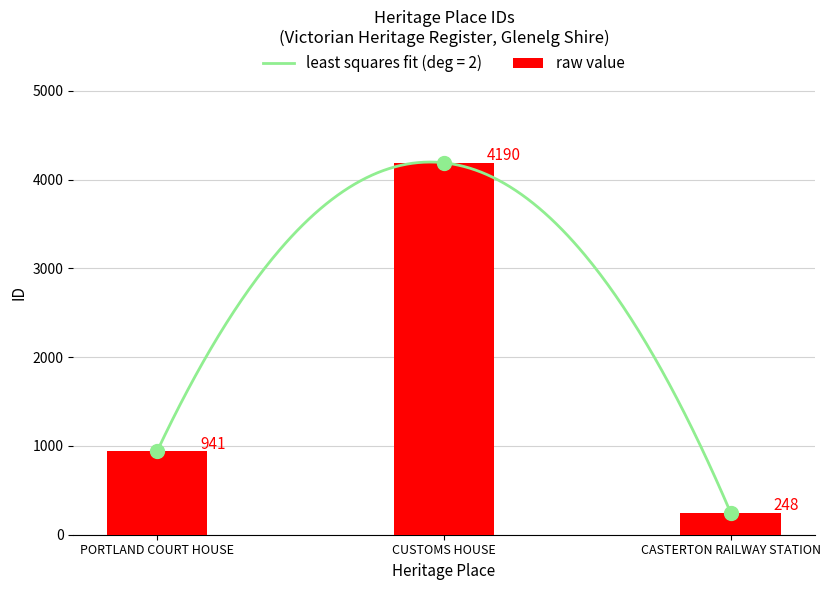

Where does the data first go above 941?

CUSTOMS HOUSE